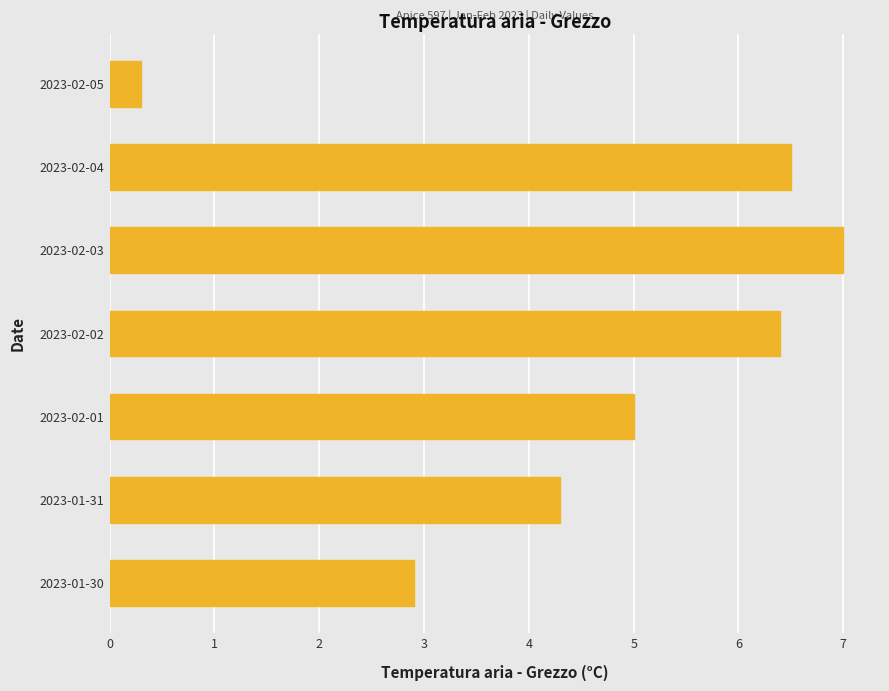

The value at 2023-01-31 is 4.3. True or false?

True